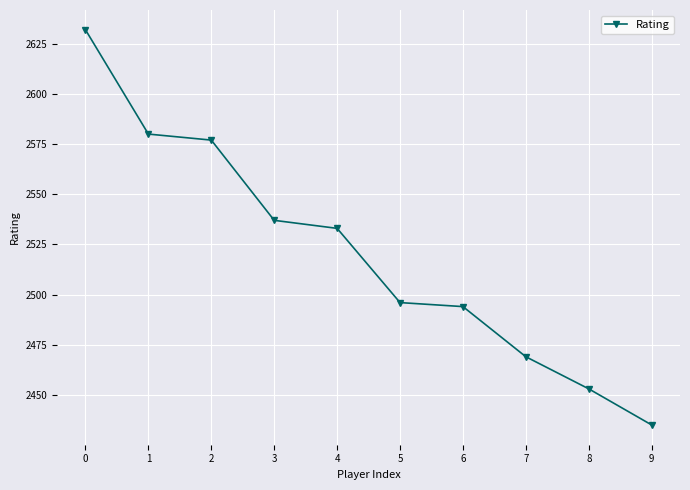

List the labels in order of value, largest first.

0, 1, 2, 3, 4, 5, 6, 7, 8, 9